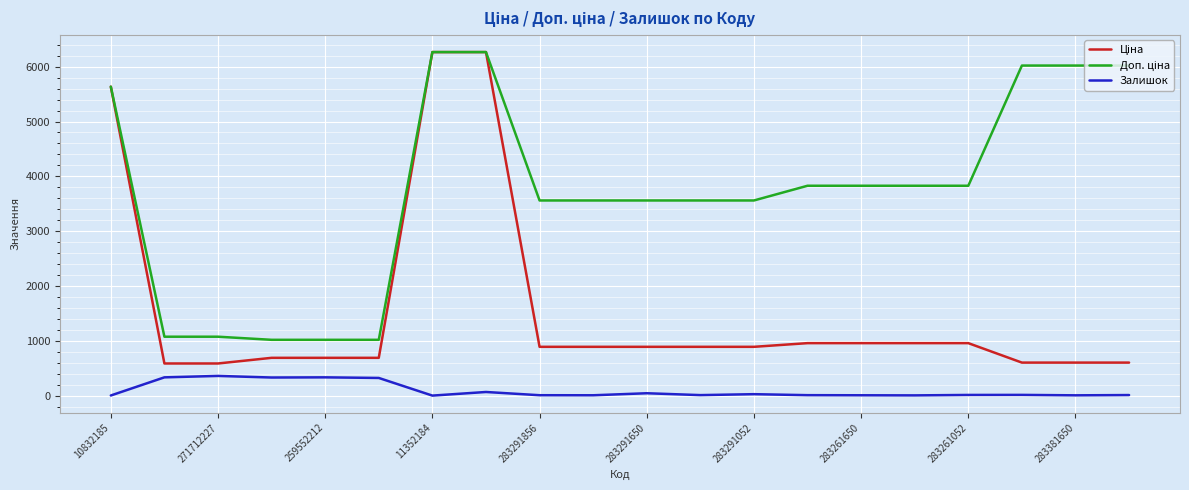

Reading left to right, what are all the values shown in this chart?

Ціна: 5636.0	586.0	586.0	689.1	689.1	689.1	6266.7	6266.7	889.9	889.9	889.9	889.9	889.9	957.1	957.1	957.1	957.1	602.1	602.1	602.1
Доп. ціна: 5636.0	1074.5	1074.5	1017.8	1017.8	1017.8	6266.7	6266.7	3559.7	3559.7	3559.7	3559.7	3559.7	3828.4	3828.4	3828.4	3828.4	6020.8	6020.8	6020.8
Залишок: 2.0	333.0	359.0	330.0	333.0	322.0	0.0	66.0	7.0	6.0	43.0	9.0	26.0	8.0	6.0	4.0	12.0	13.0	5.0	10.0